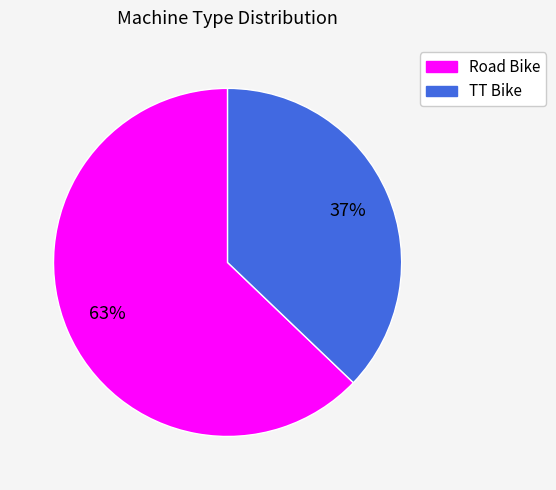

Approximately how many times larger is the value at Road Bike compared to TT Bike?

1.7